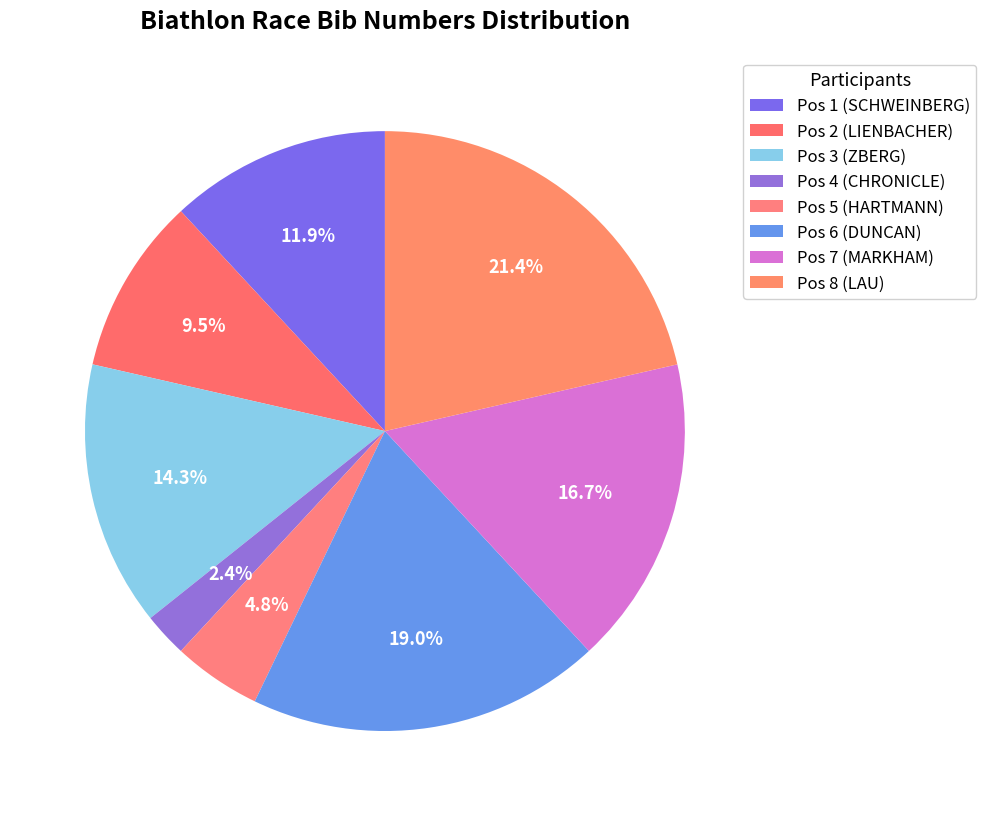

Count the number of slices in the pie.

8